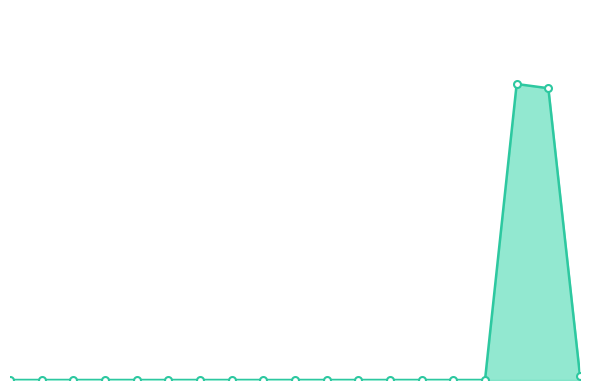

Does the chart have visible grid lines?

No